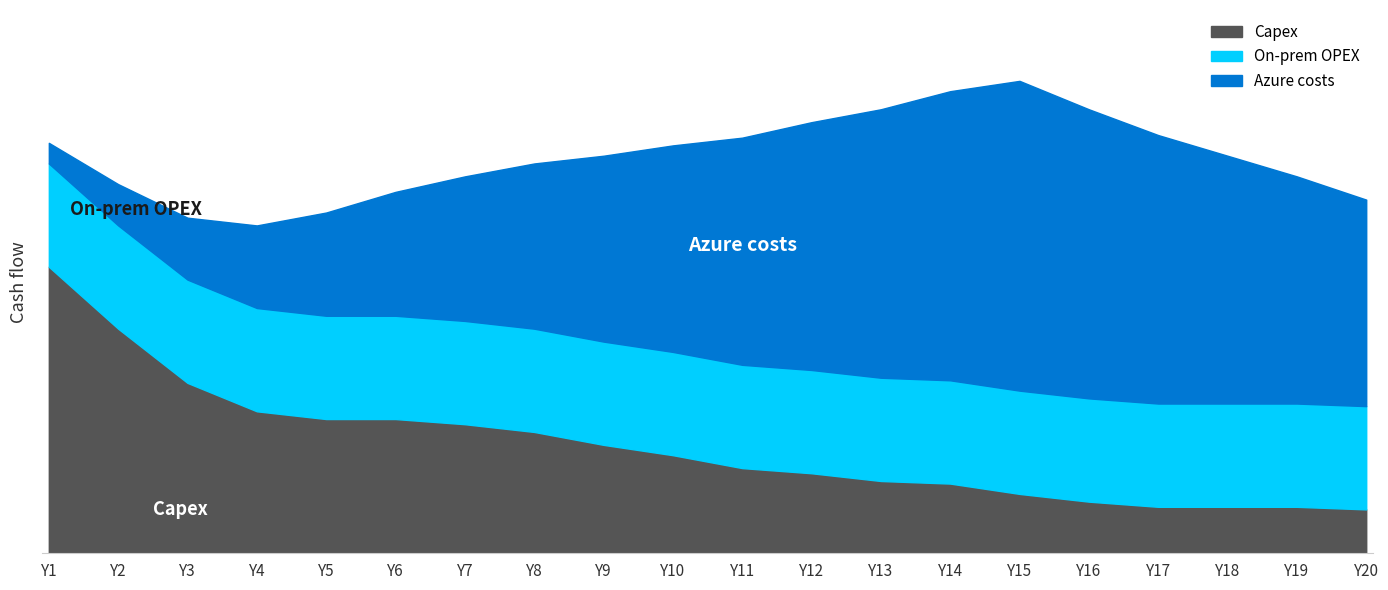

True or false: Azure costs and On-prem OPEX cross at least once.

False